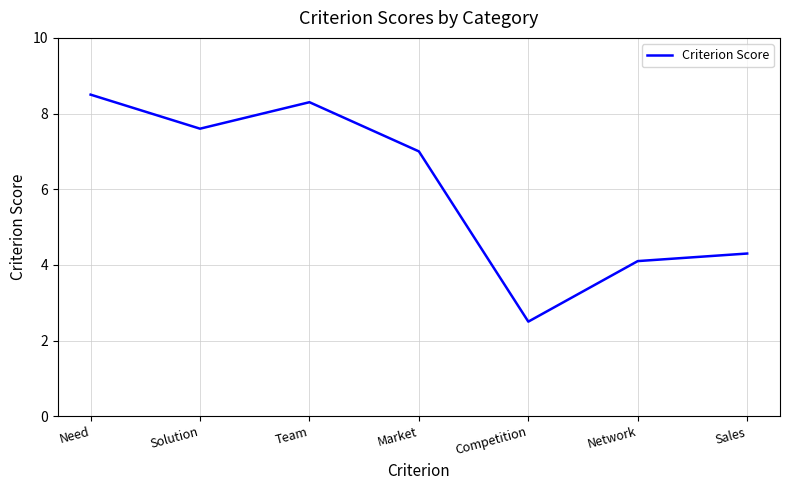

Does the chart display data point markers on the line(s)?

No